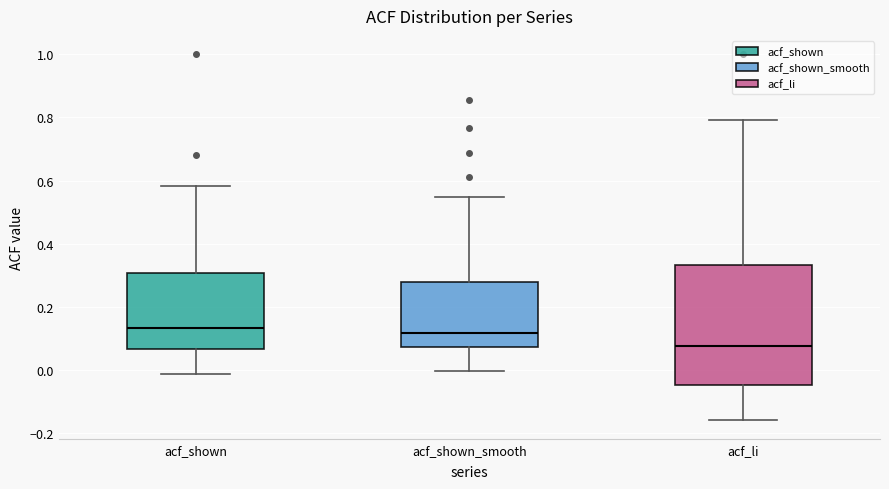

Reading left to right, transcribe this box plot: for each box, give where its median line is, the range the box spans, and where its two whiskers end, as read against the y-axis. The values are not printed on the chart, so give them approximately, as read against the axis.

acf_shown: median 0.14, box 0.06 to 0.30, whiskers -0.02 to 0.58
acf_shown_smooth: median 0.12, box 0.08 to 0.28, whiskers 0.00 to 0.54
acf_li: median 0.08, box -0.04 to 0.34, whiskers -0.16 to 0.80